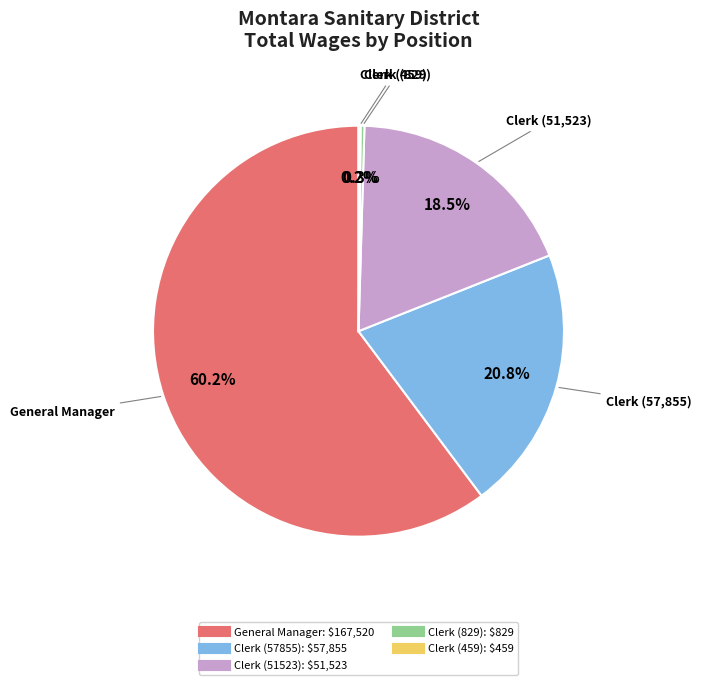

Which category accounts for the majority?

General Manager